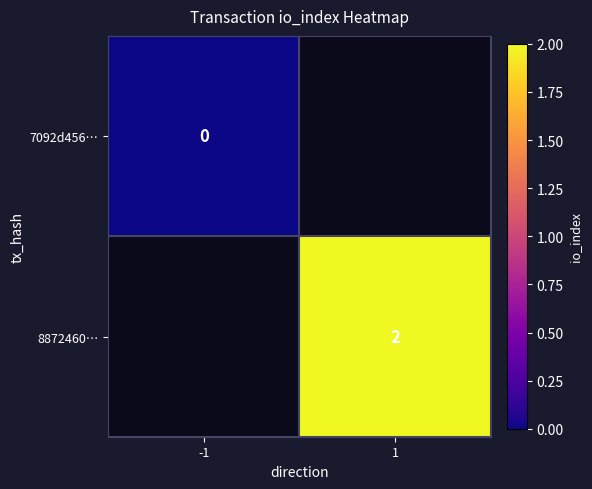

Count the number of data series in this chart.

2